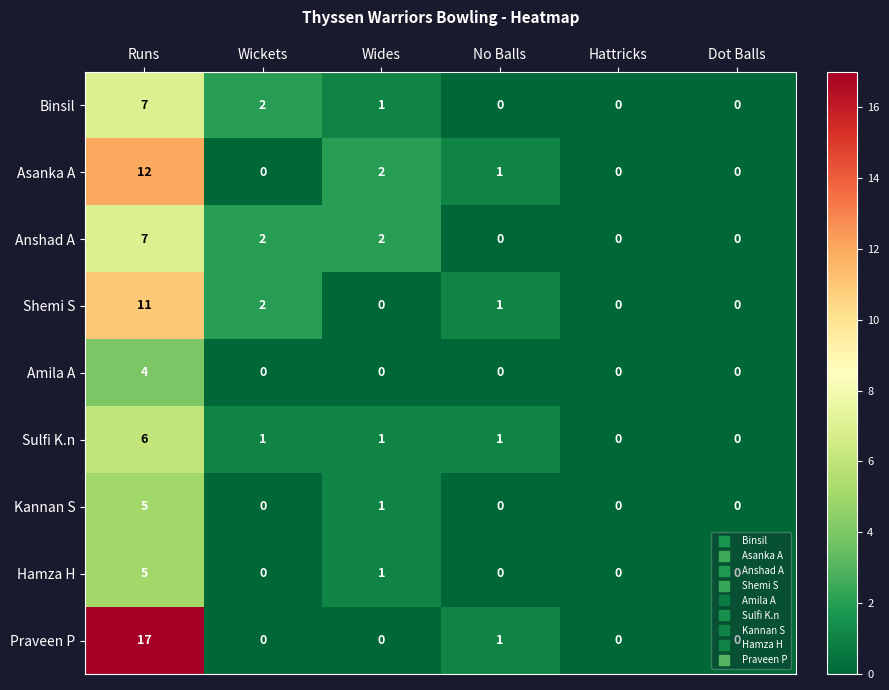

At which category is the sum across all series the highest?

Runs